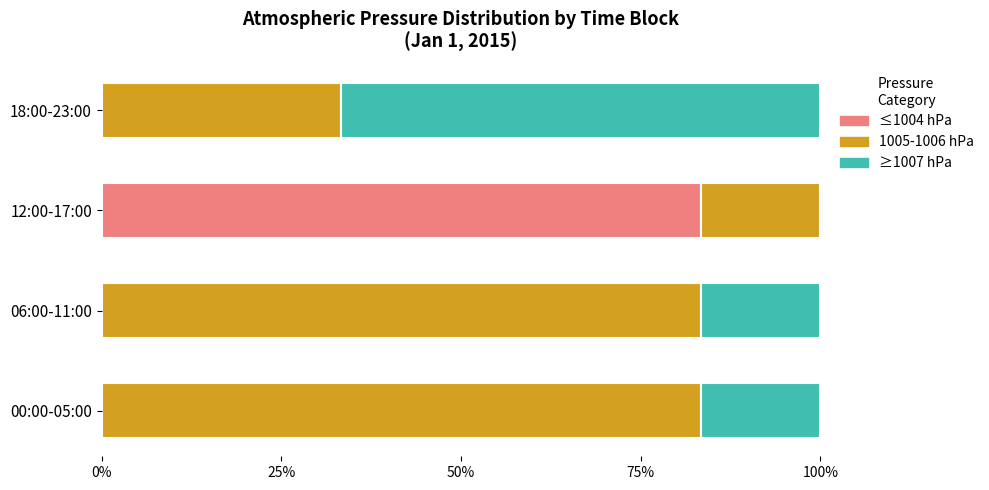

How many distinct data groups are displayed?

3